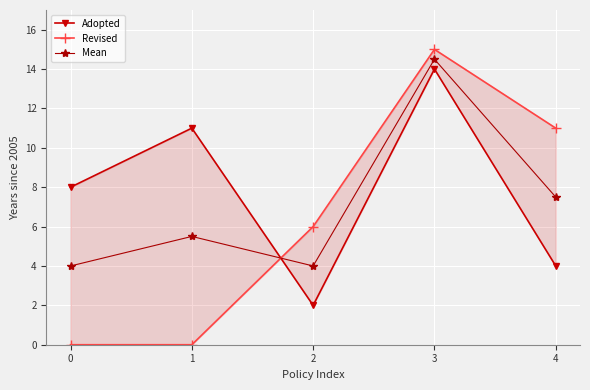

Where is Revised nearest to the value 7?

2